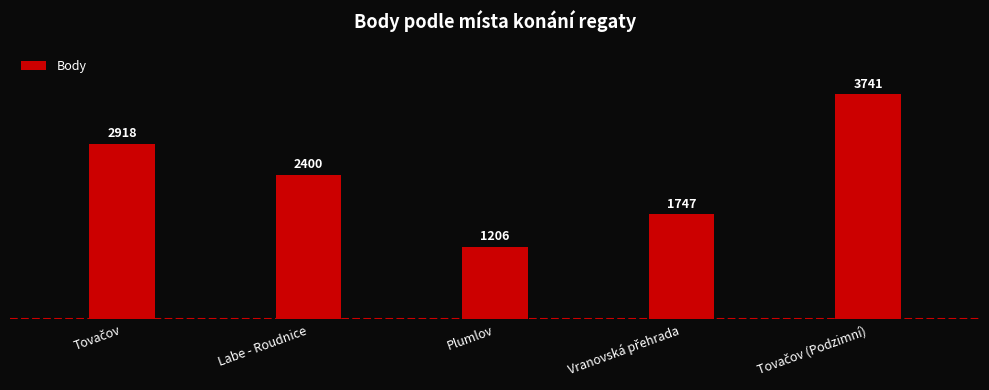

Where is the data nearest to the value 2473?

Labe - Roudnice